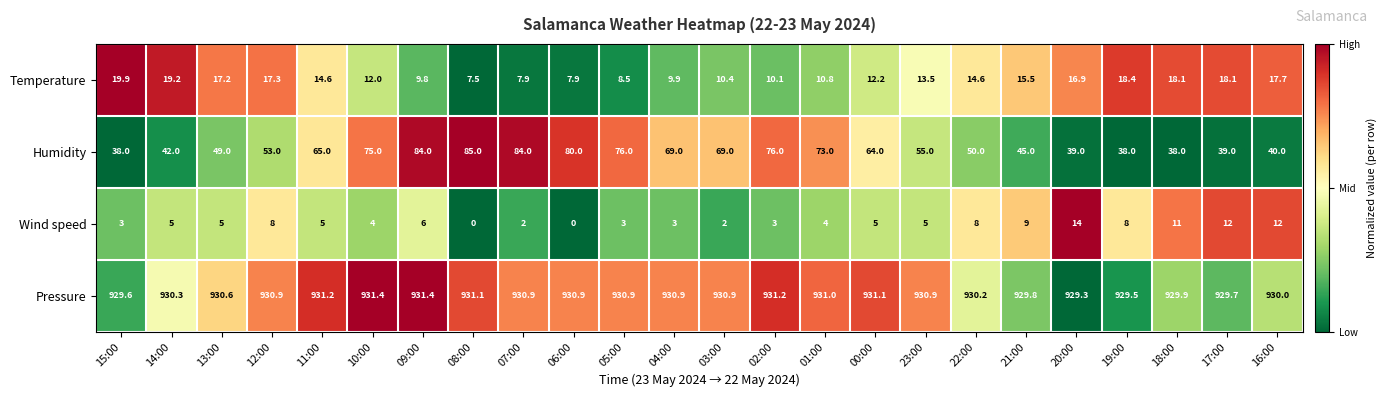

How many data points in Temperature are less than 14?

12